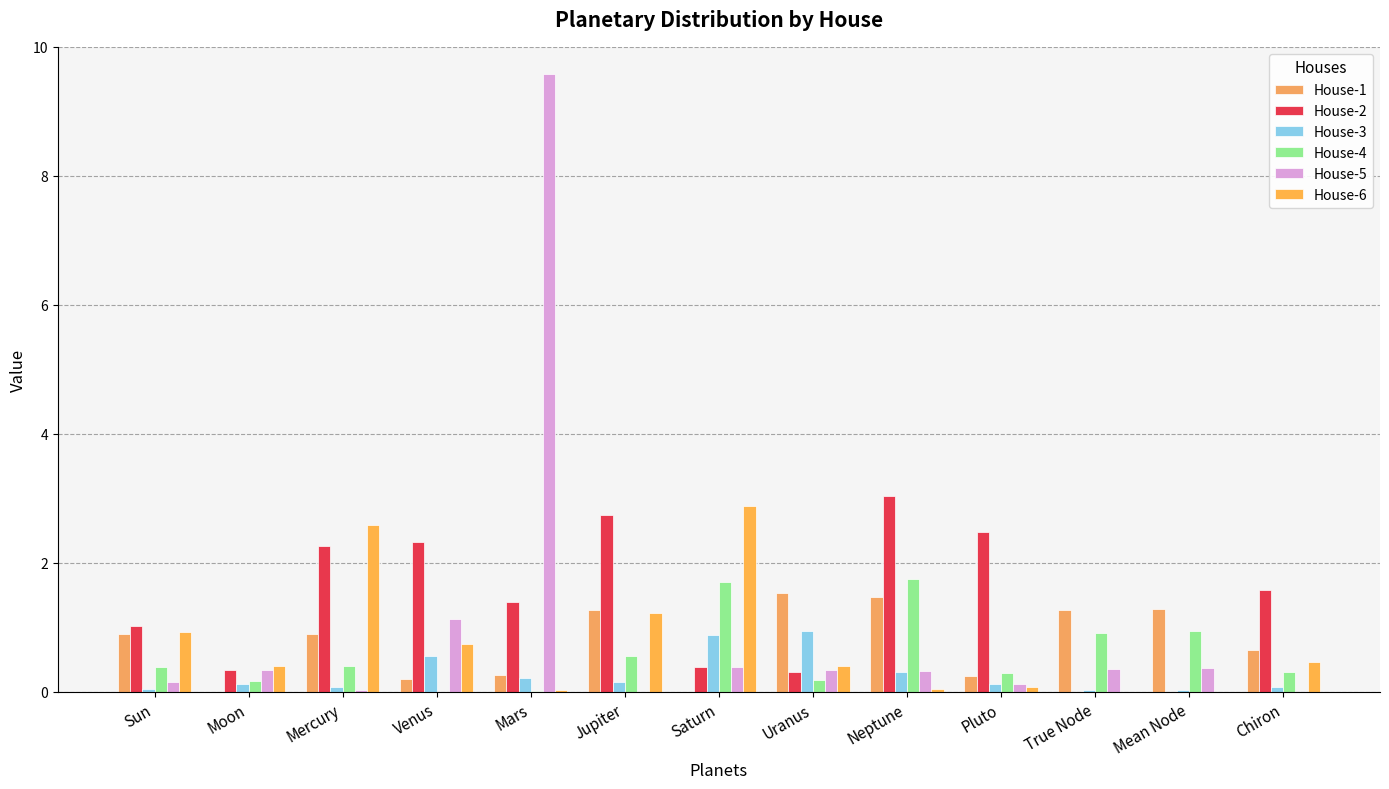

Count the number of data series in this chart.

6